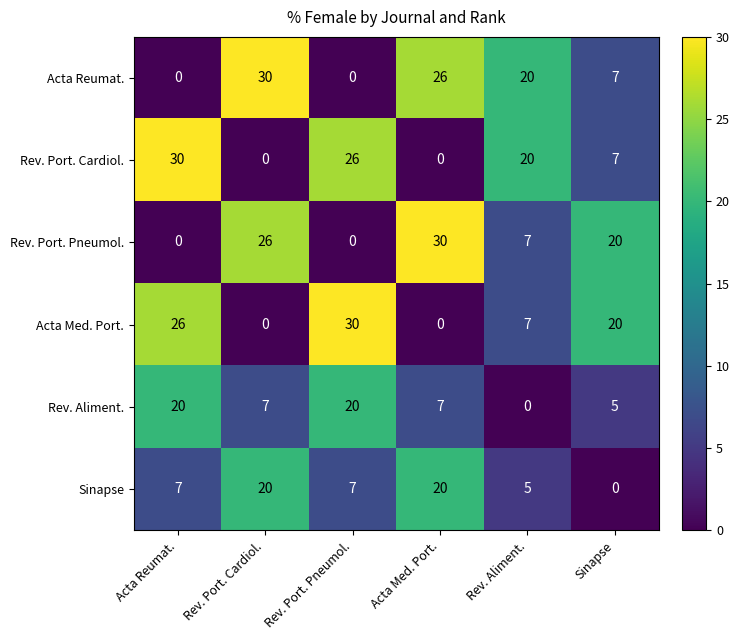

The Rev. Aliment. series shows 7 at Acta Med. Port.. True or false?

True